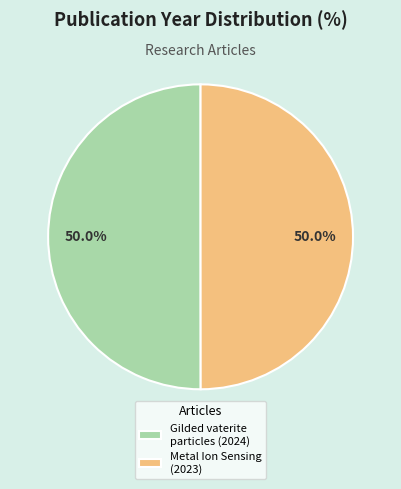

Approximately how many times larger is the value at Gilded vaterite particles (2024) compared to Metal Ion Sensing (2023)?

1.0